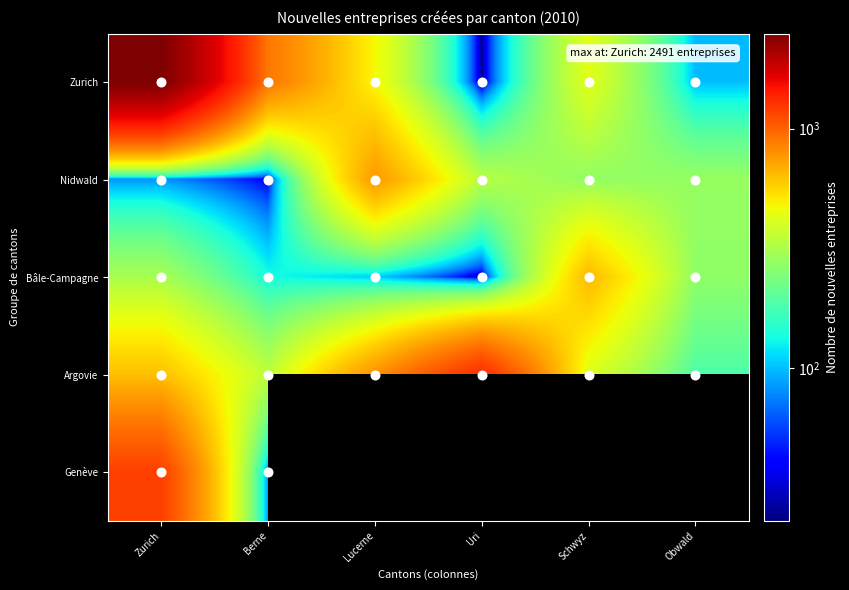

At which label does Argovie reach its minimum?

Obwald